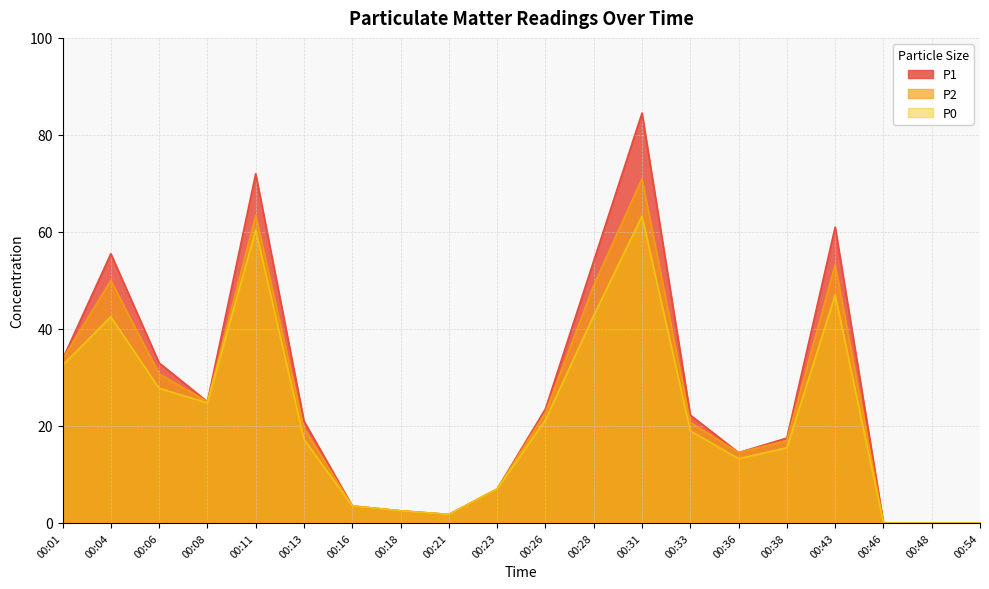

Between 00:04 and 00:38, which is larger?

00:04